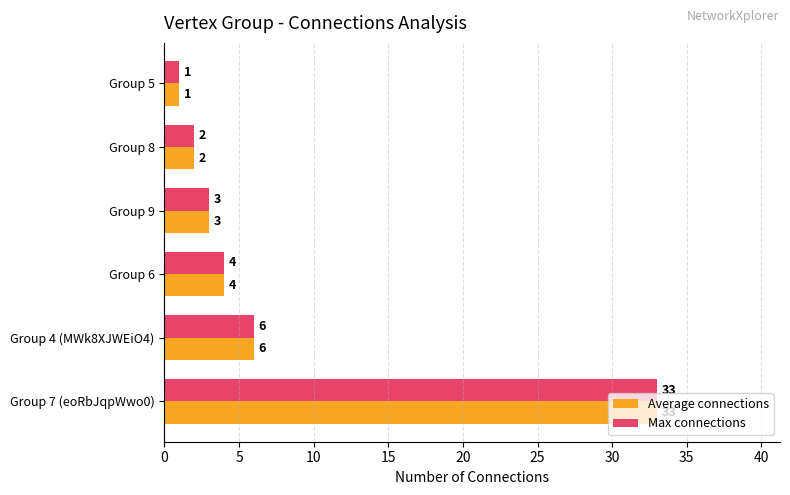

At which category is the sum across all series the highest?

Group 7 (eoRbJqpWwo0)